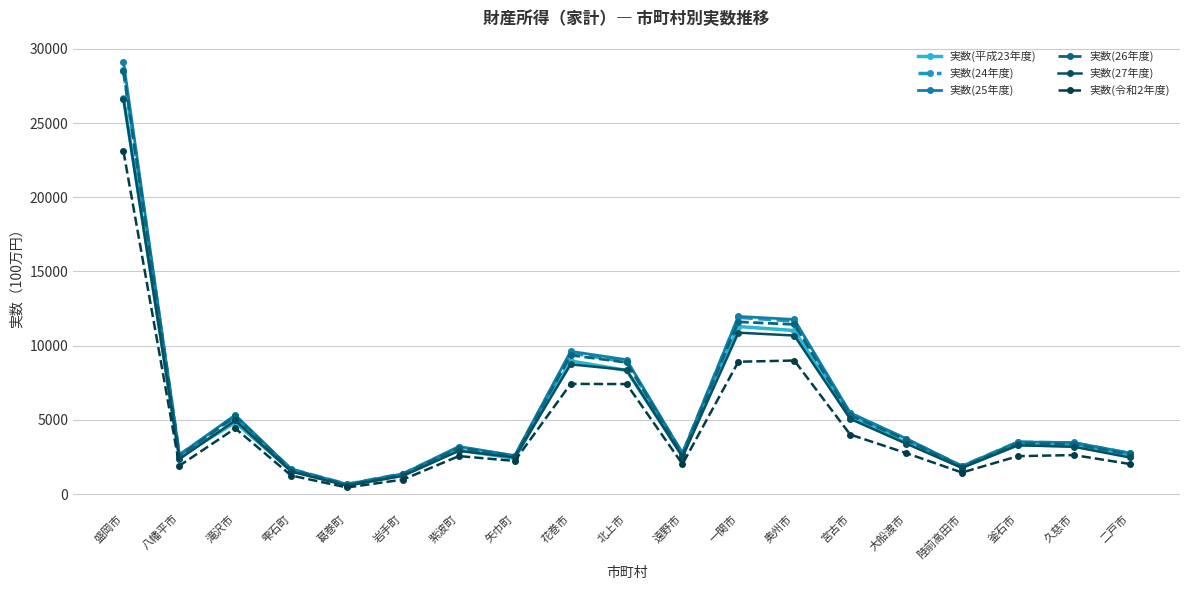

Does the chart have visible grid lines?

Yes